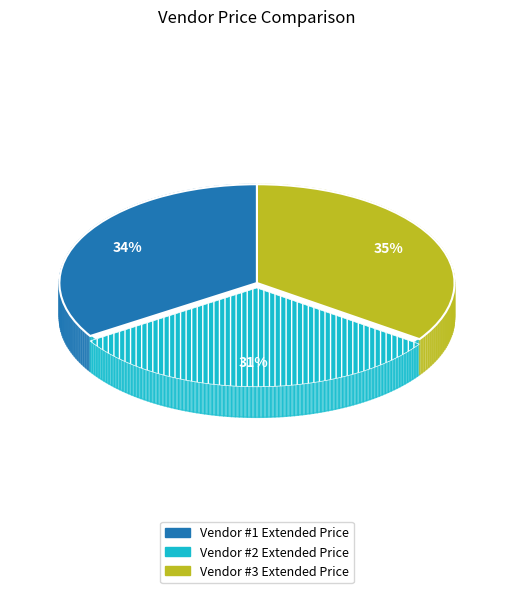

To the nearest percent, what portion does Vendor #2 Extended Price represent?

31%